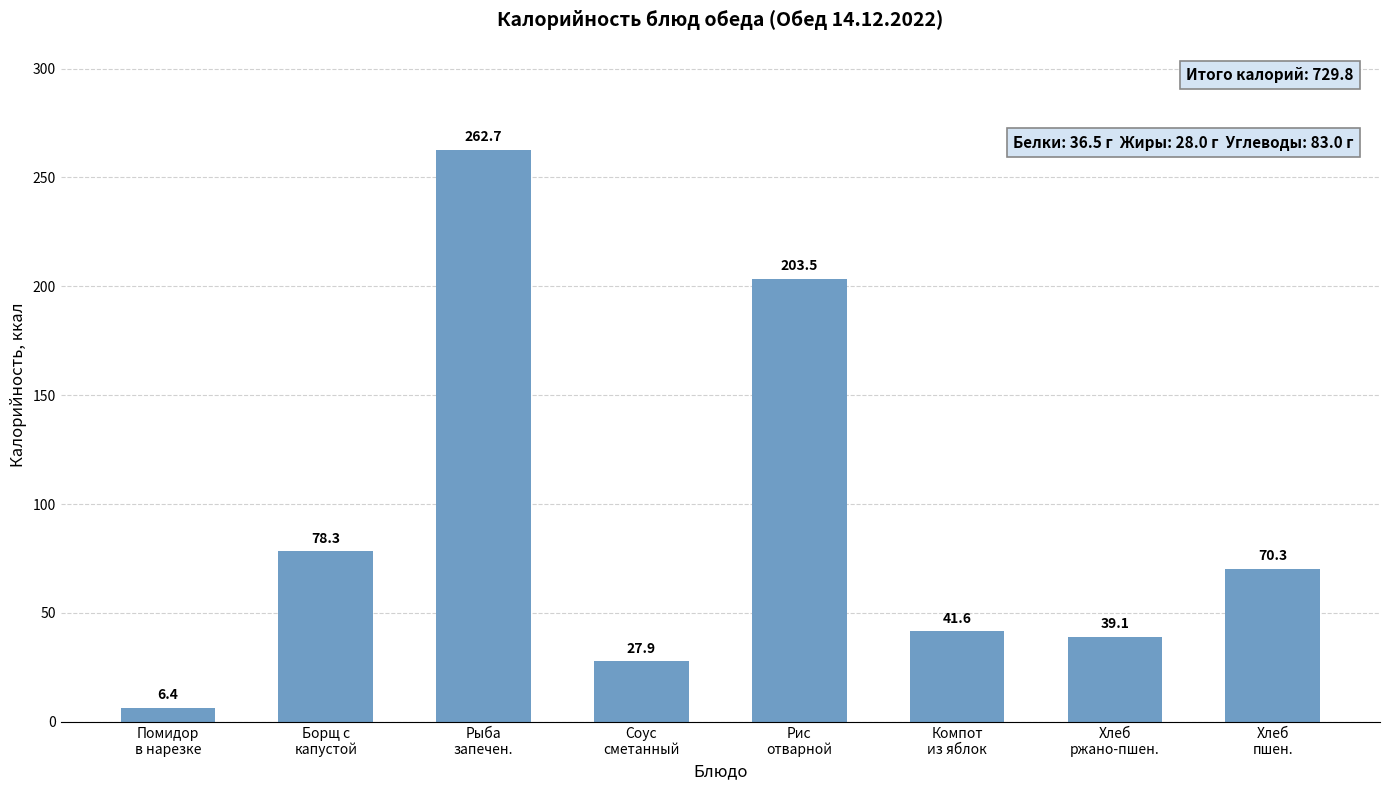

What is the ratio of the value at Помидор
в нарезке to the value at Хлеб
ржано-пшен.?

0.2